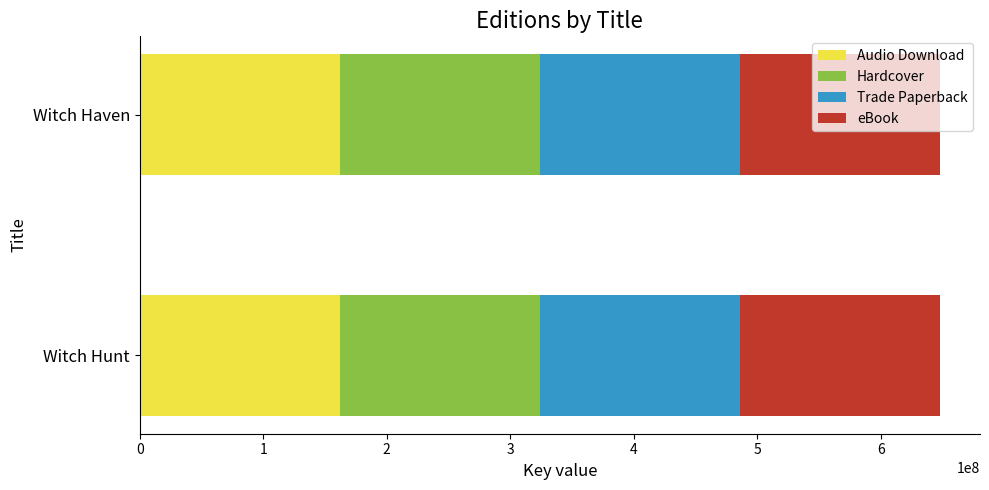

What is the highest value of the Audio Download series?

161993953